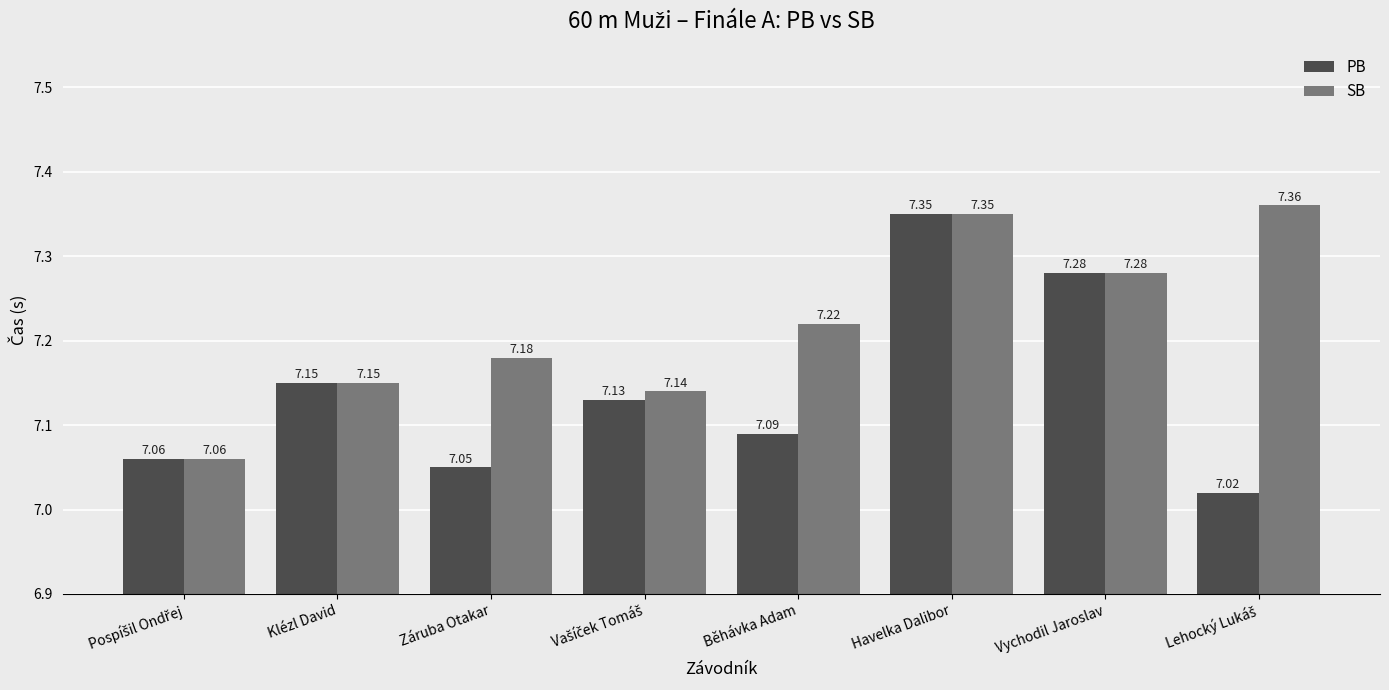

At which category is the sum across all series the highest?

Havelka Dalibor